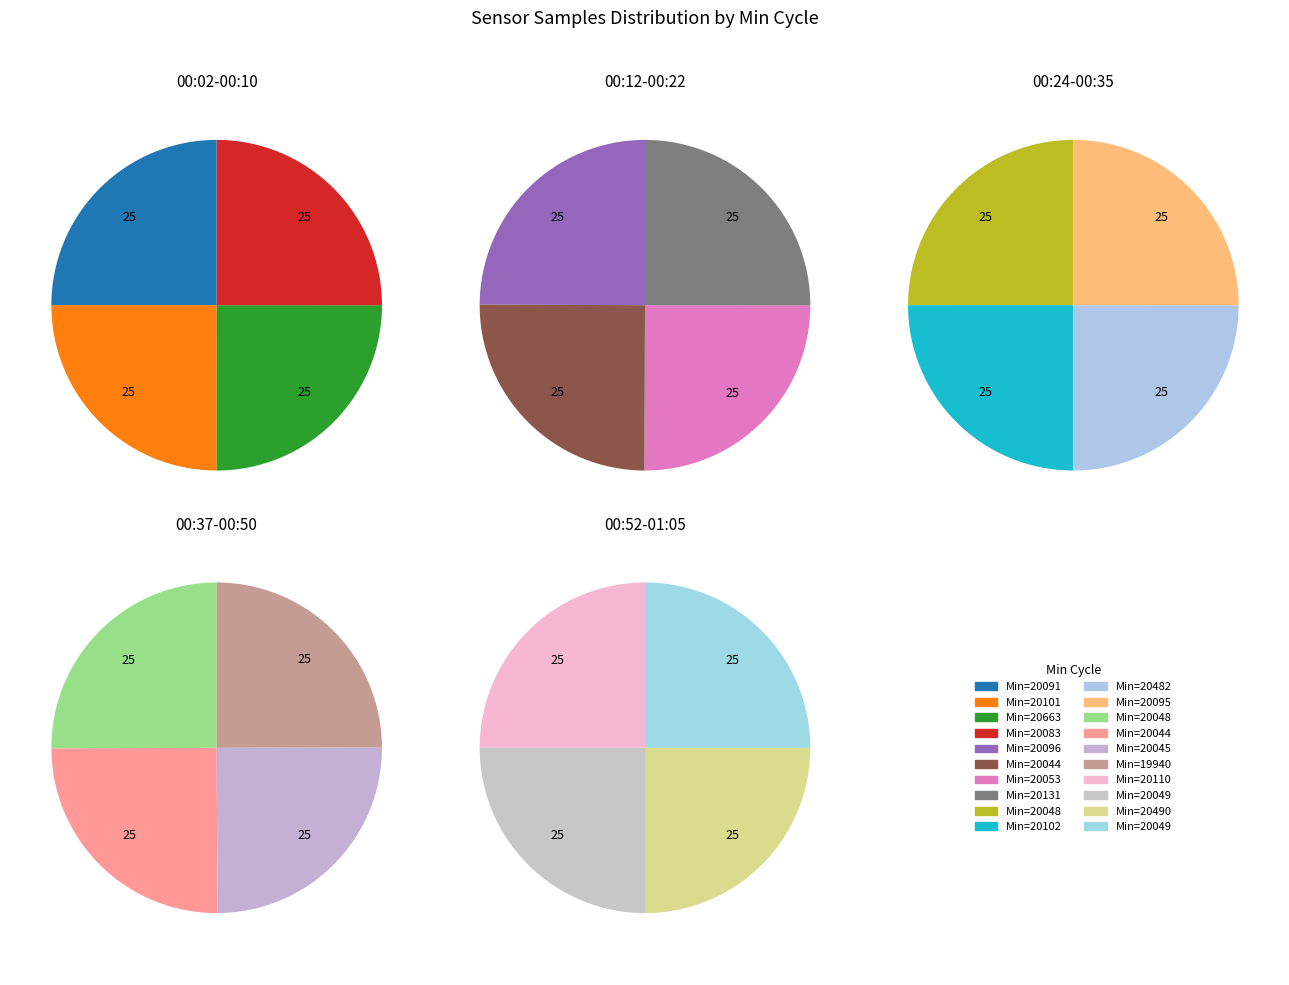

Rank the categories by value from lowest to highest.

19940, 20110, 20490, 20049, 20049, 20045, 20096, 20044, 20048, 20048, 20482, 20102, 20053, 20131, 20095, 20663, 20091, 20044, 20101, 20083